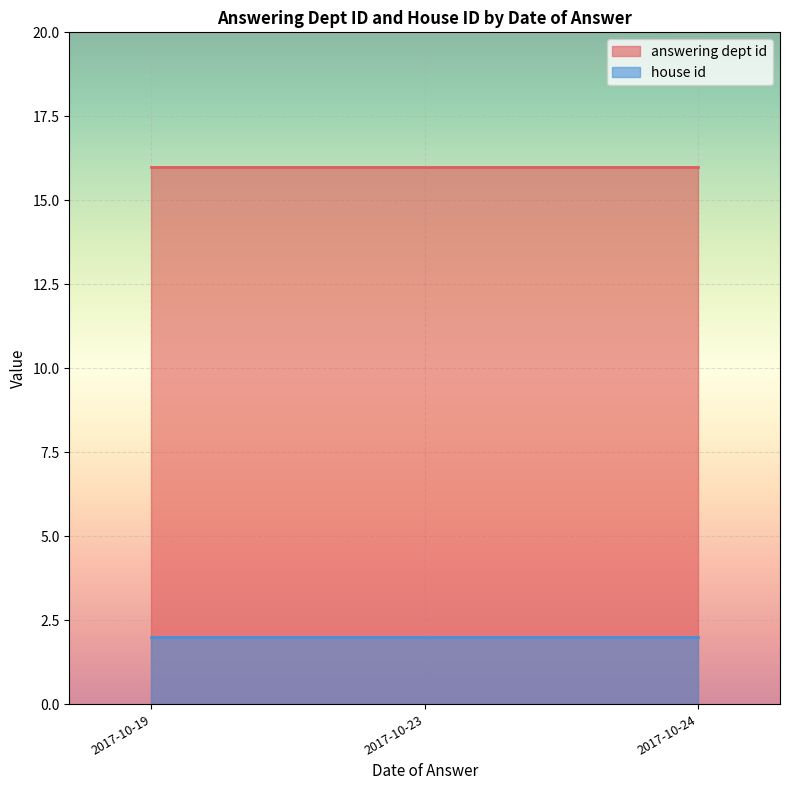

What is the sum of the house id values at 2017-10-23 and 2017-10-23?

4